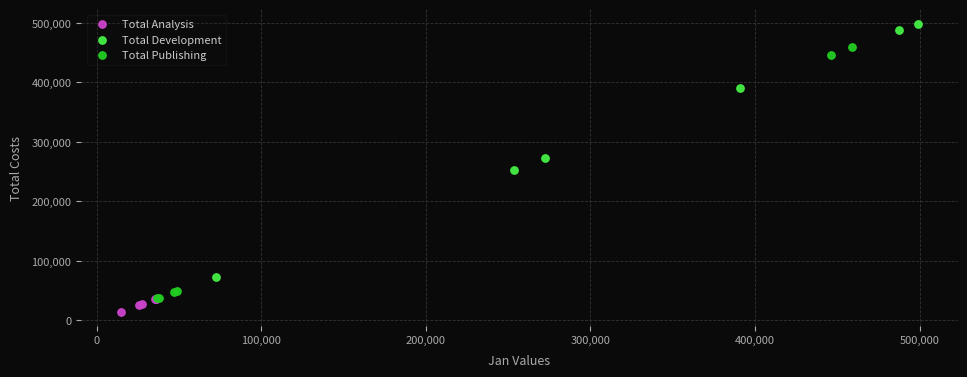

Which series reaches the maximum Y coordinate?

Total Development